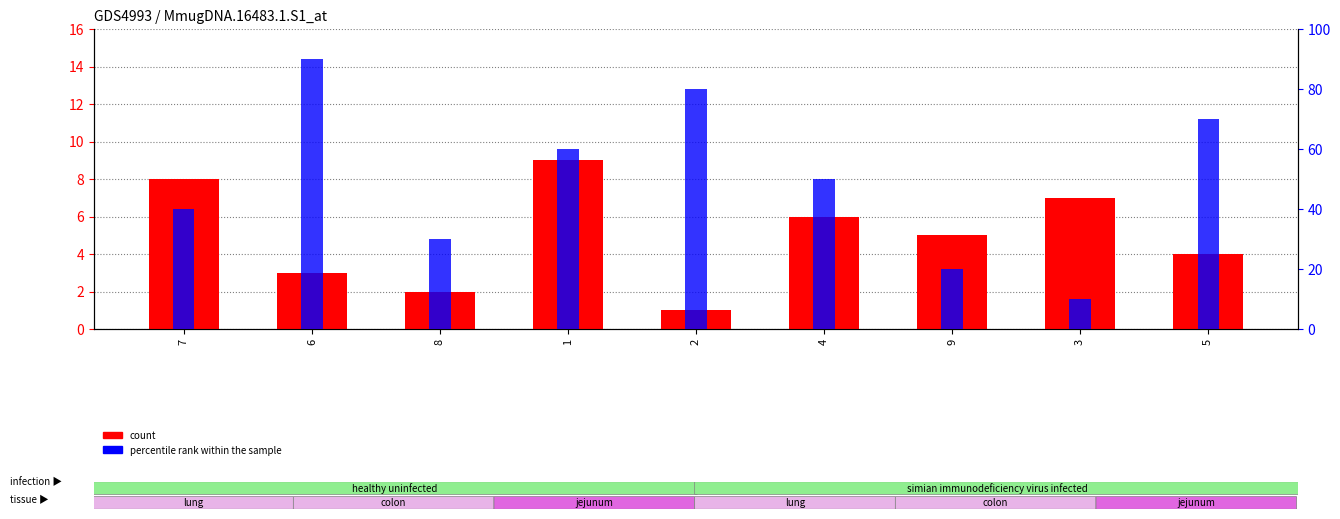

What is the label of the 6th bar from the left?

4